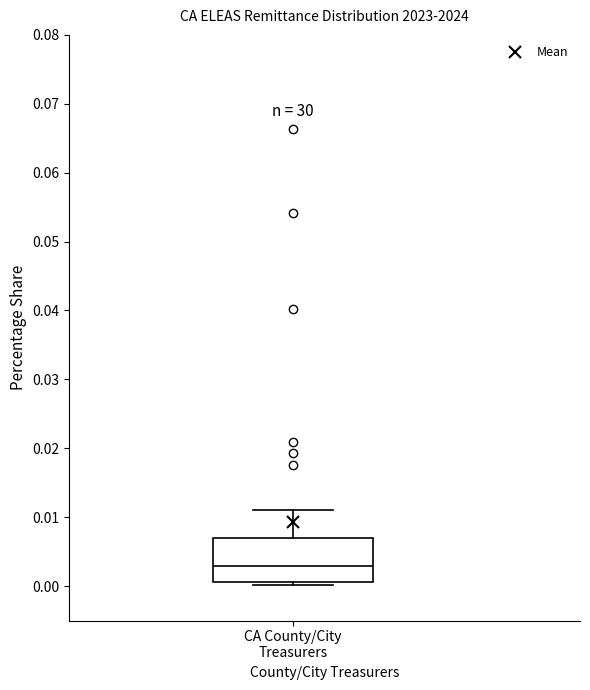

Read this box plot against the y-axis: the position of the median line, the range covered by the box, and the ends of both whiskers. The values are not printed on the chart, so give them approximately, as read against the axis.

median 0.003, box 0.001 to 0.007, whiskers 0.000 to 0.011